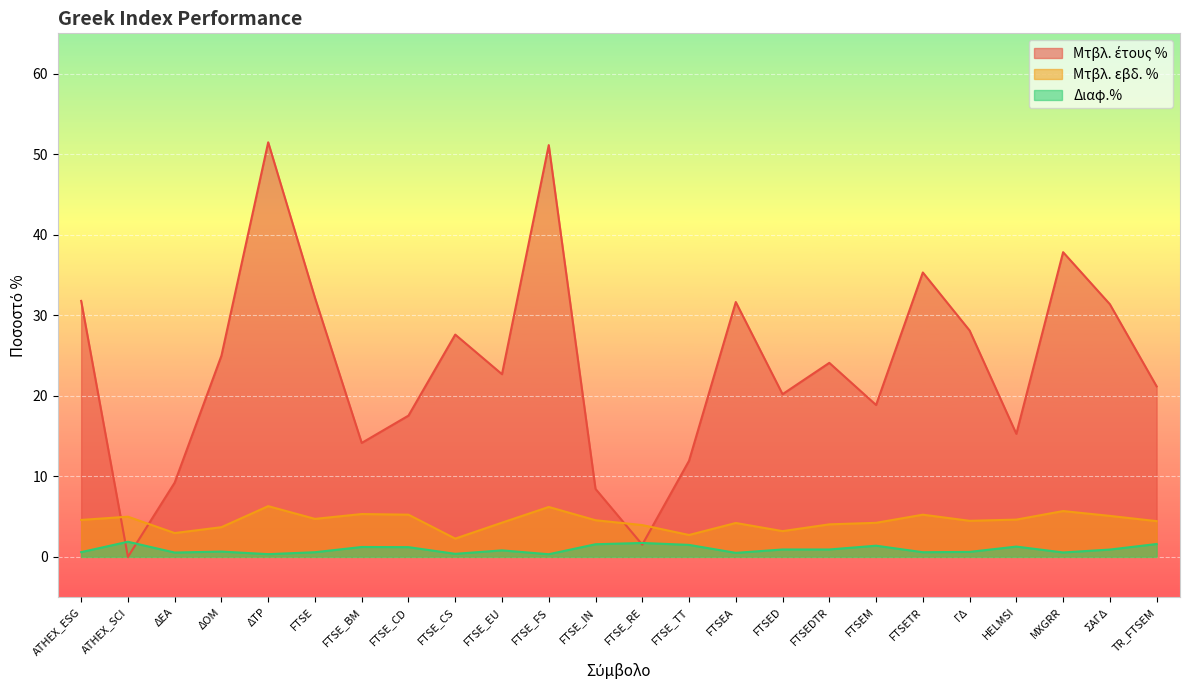

Which series changed the most between FTSEDTR and HELMSI?

Μτβλ. έτους %